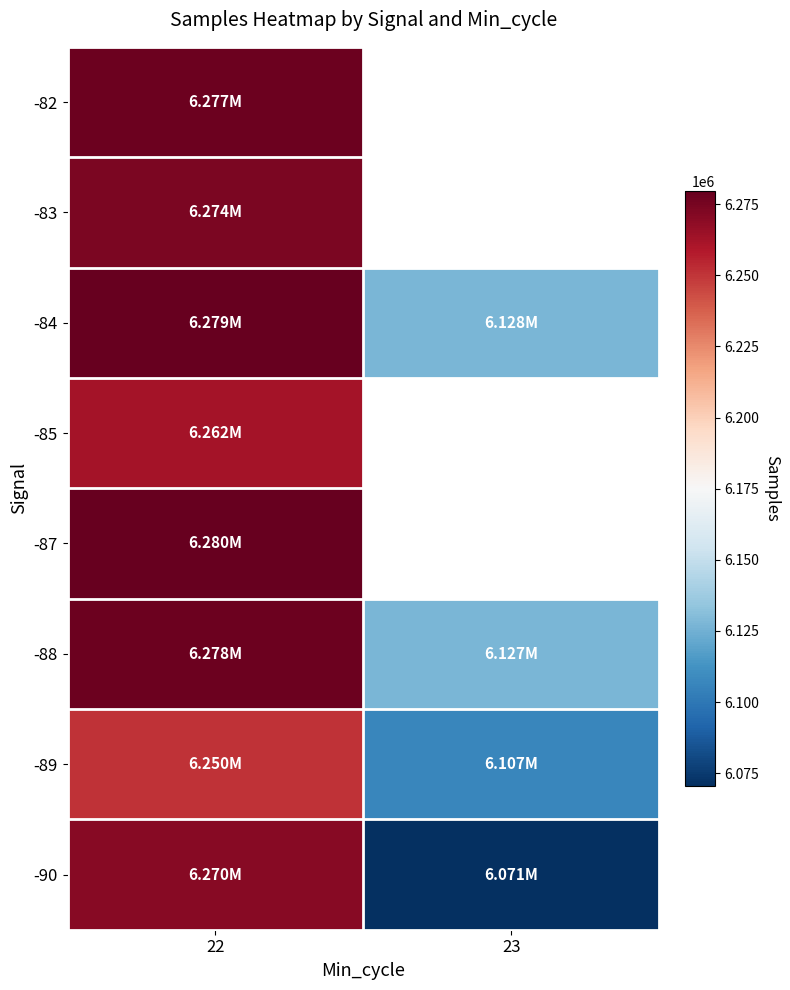

Is the value of -87 at 22 greater than the value of -83 at 22?

Yes